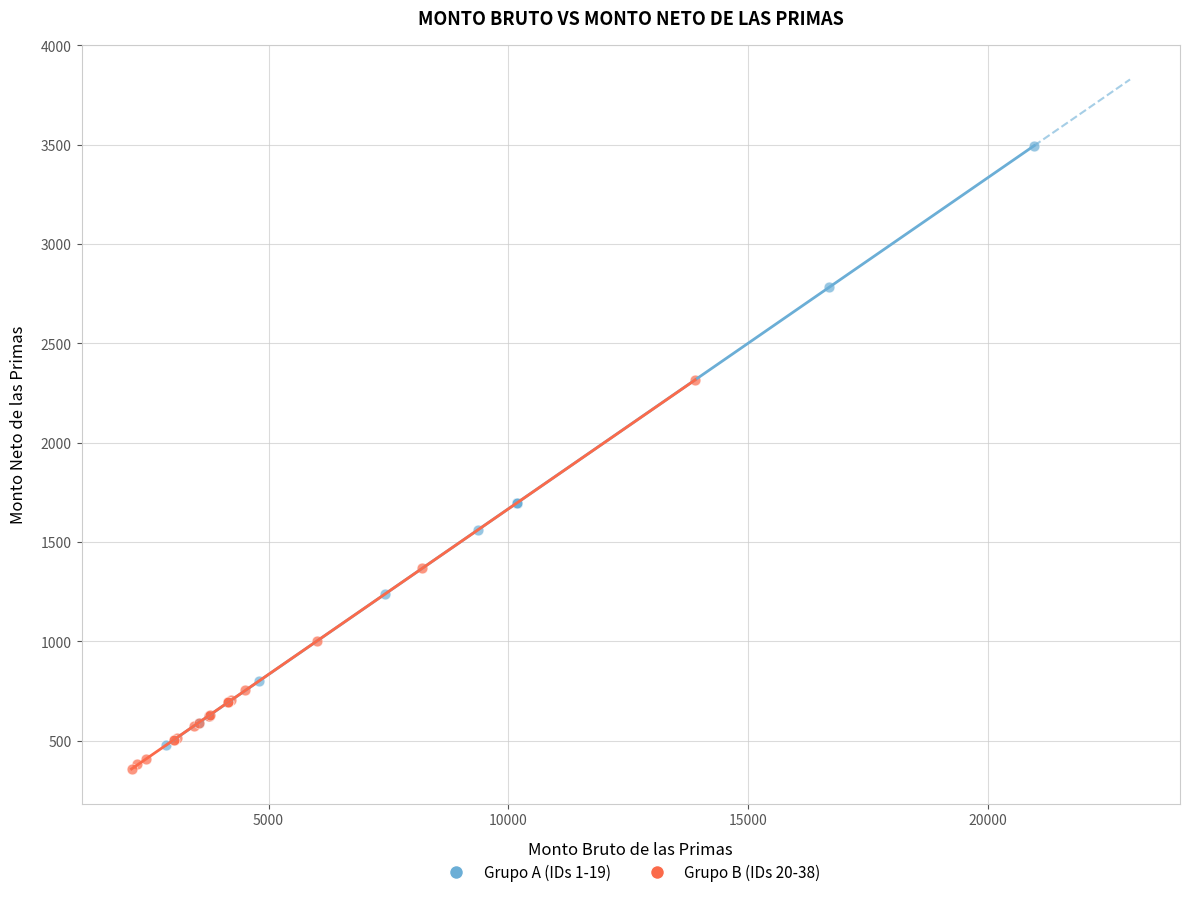

Which series has the largest Y range (max minus min)?

Grupo A (IDs 1-19)